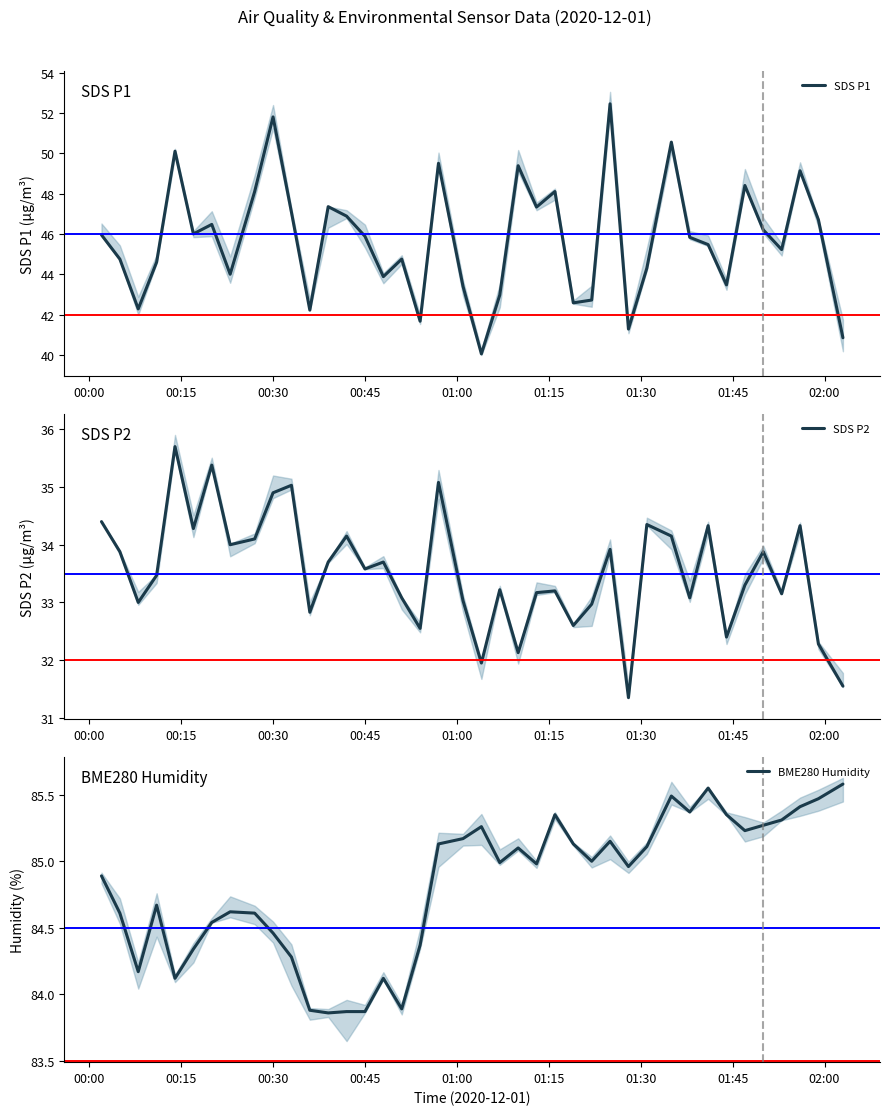

How many data points does each series have?

40